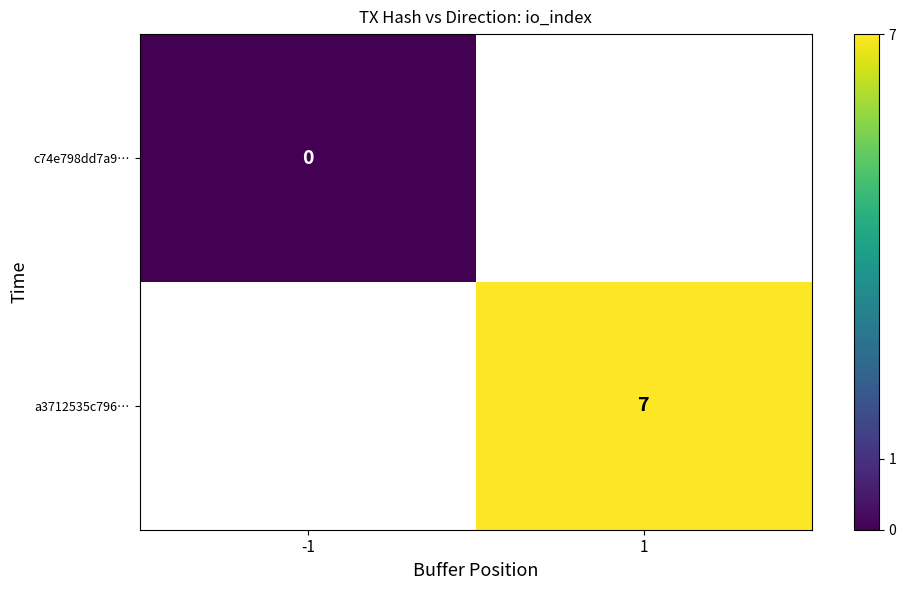

Which label corresponds to the smallest value in the chart?

-1